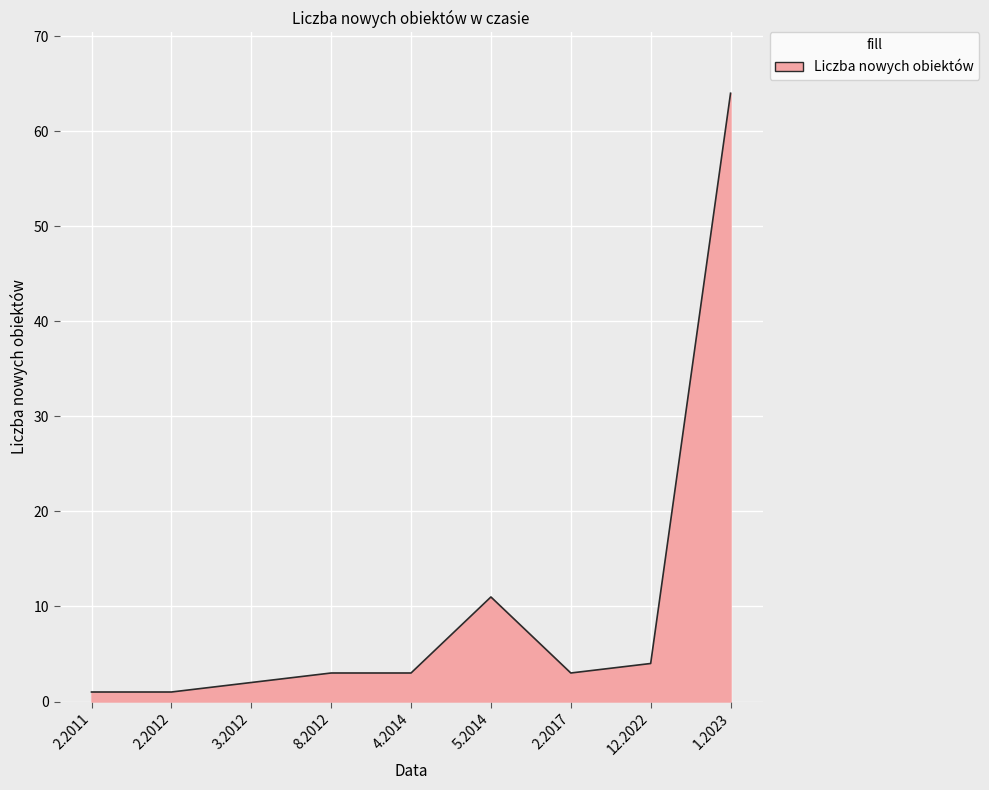

Between 1.2023 and 3.2012, which is larger?

1.2023